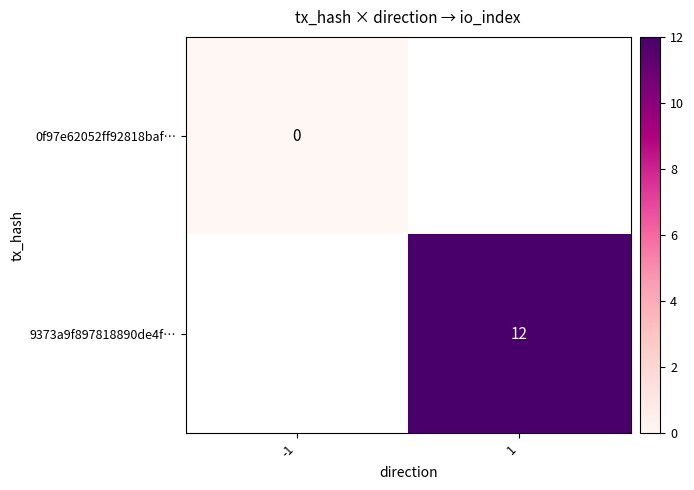

The 9373a9f897818890de4f… series shows 3.5 at 1. True or false?

False